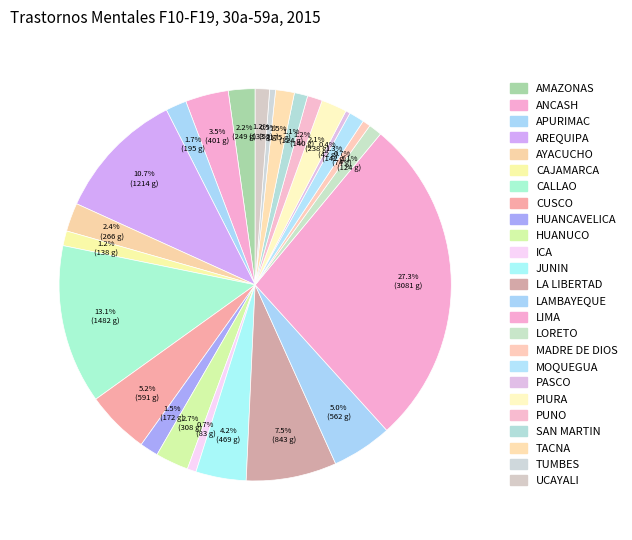

What is the largest slice in the pie chart?

LIMA